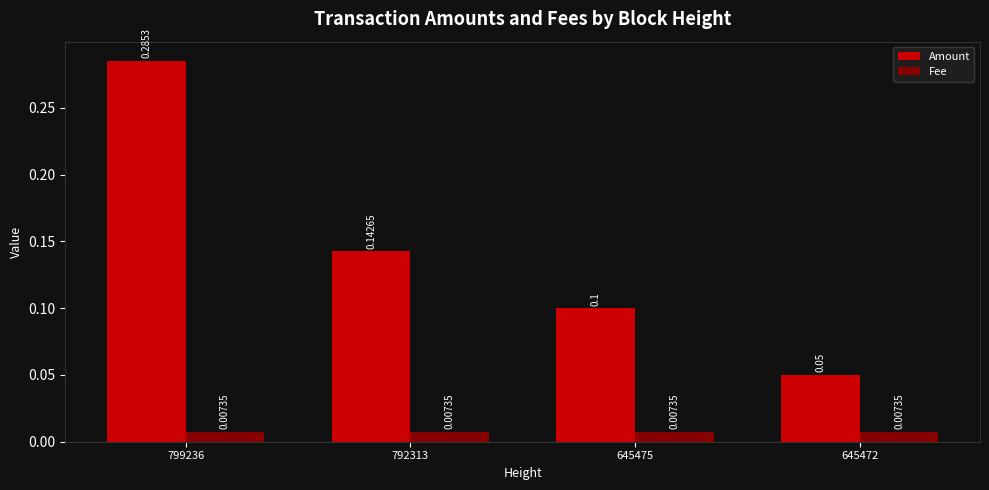

How many bars are there in each group?

2